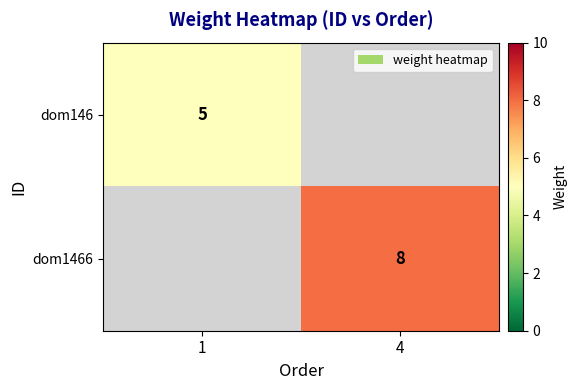

Which has a higher value, 1 or 4?

4